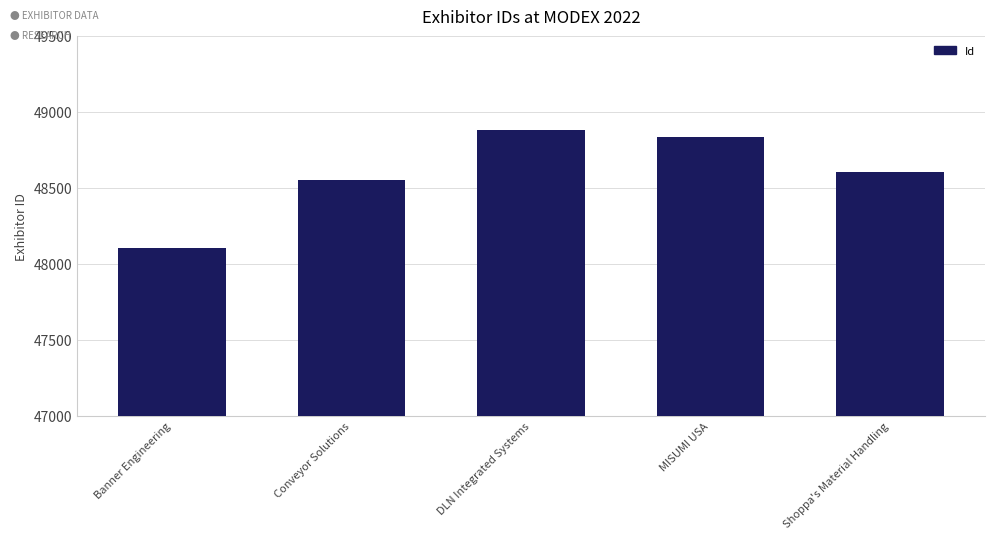

Reading left to right, list all the values displayed in this chart.

48106	48550	48880	48835	48602